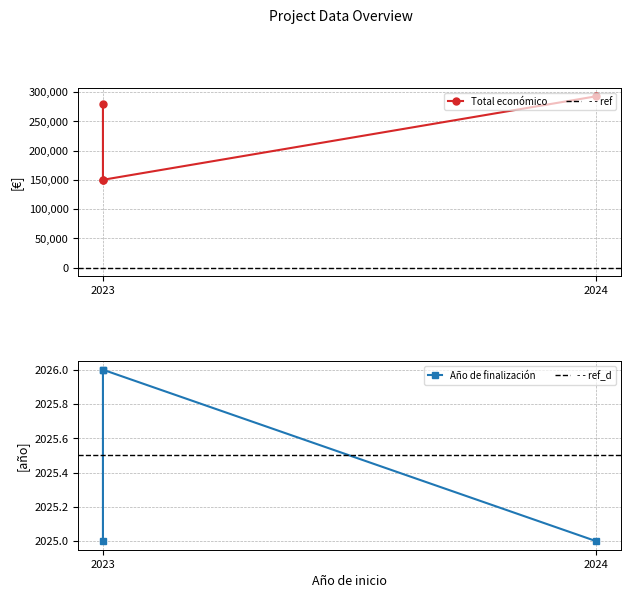

How many data points in Total económico are less than 279355?

2